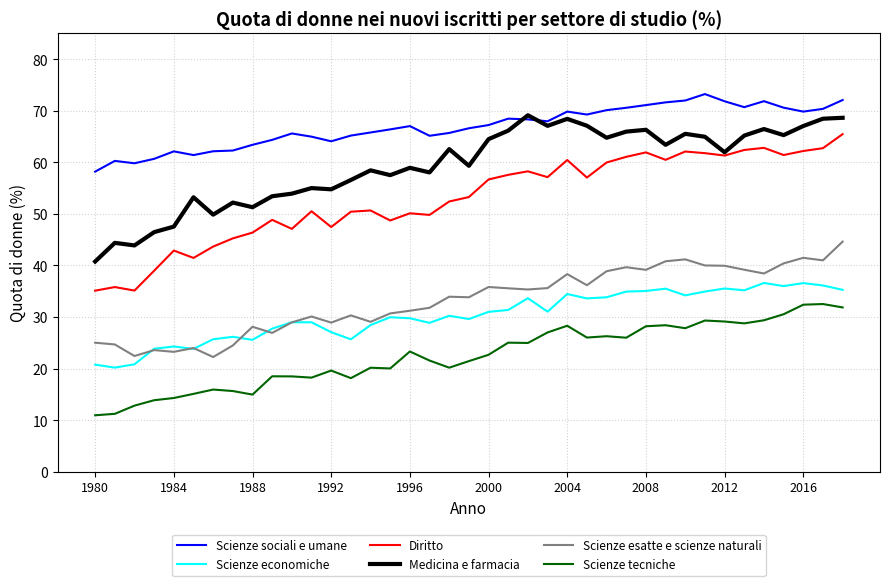

What is the difference between the maximum and minimum values in the Scienze sociali e umane series?

15.0